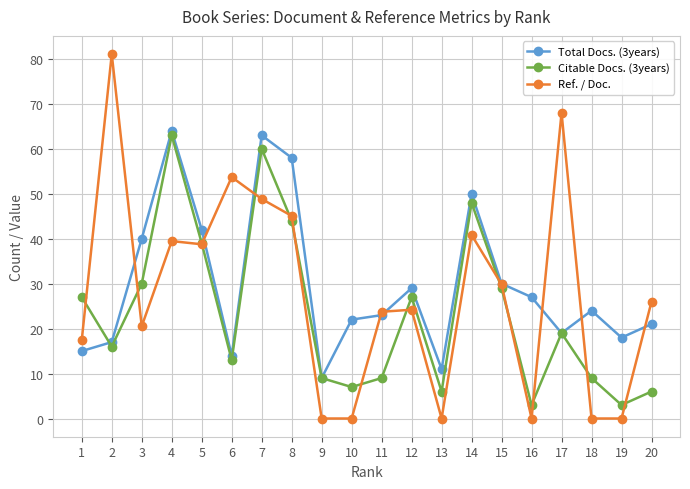

Is it true that Ref. / Doc. equals 24.2 at 12?

True